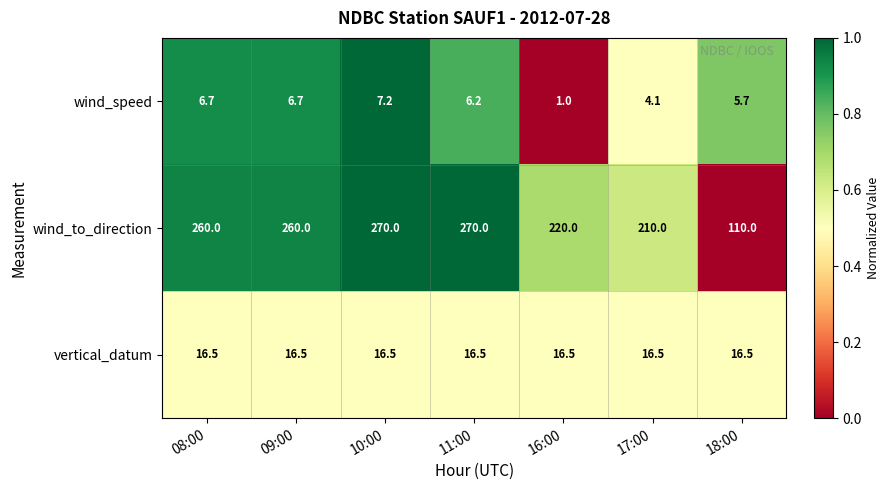

What is the approximate value of wind_speed at 08:00?

6.7